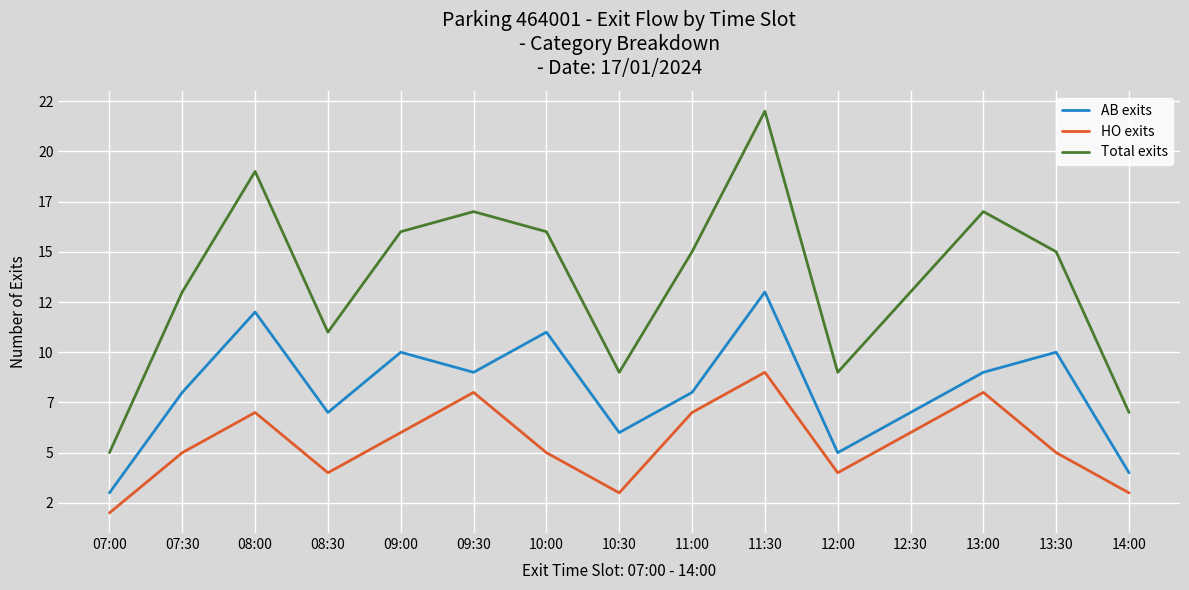

What are all the series names shown in the legend?

AB exits, HO exits, Total exits